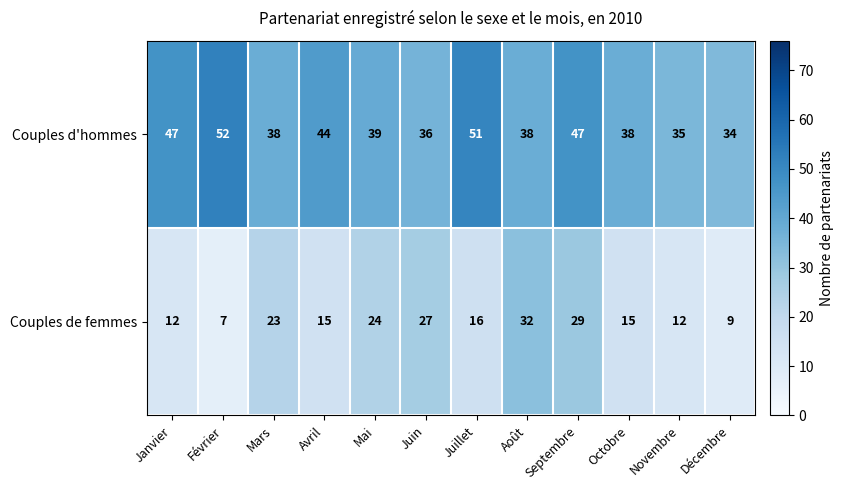

What is the difference between the maximum and minimum values in the Couples d'hommes series?

18